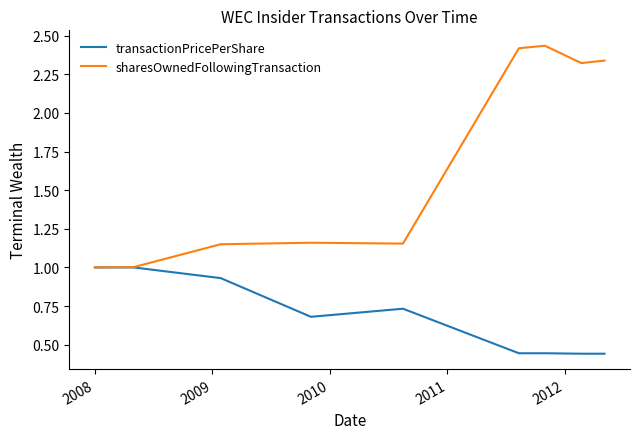

What is the minimum value for sharesOwnedFollowingTransaction?

1.0